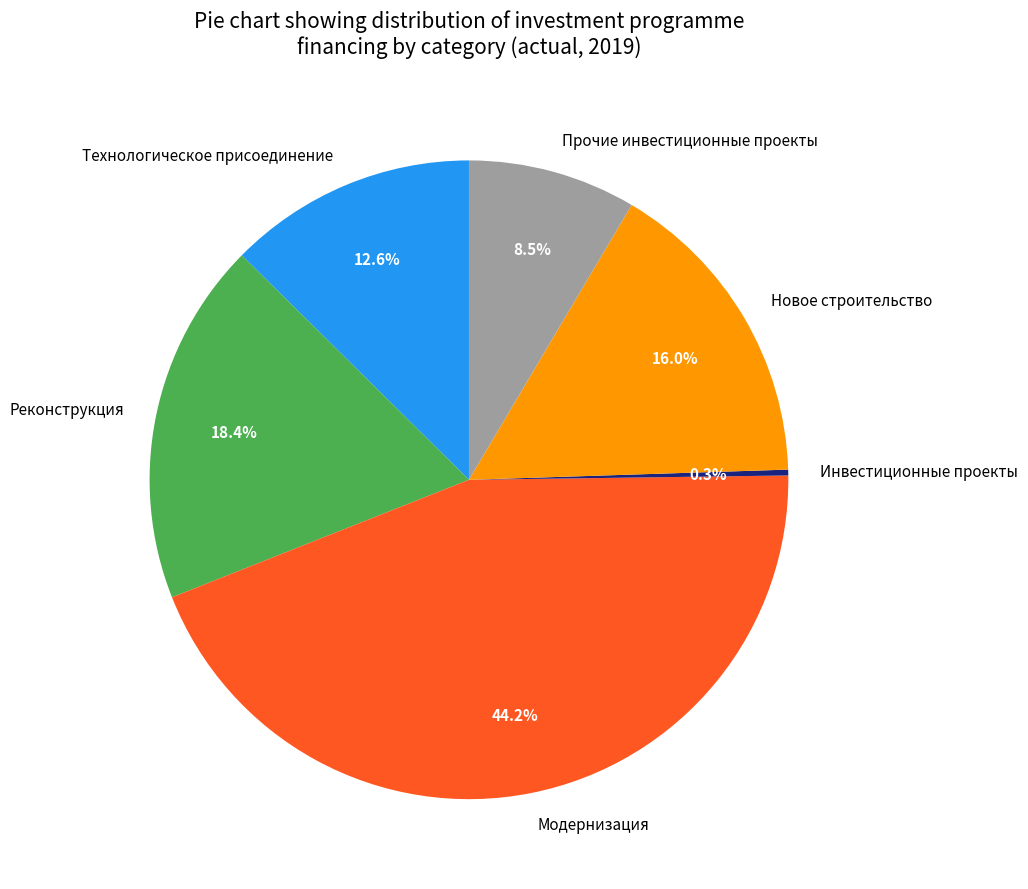

Which slice is the smallest?

Инвестиционные проекты